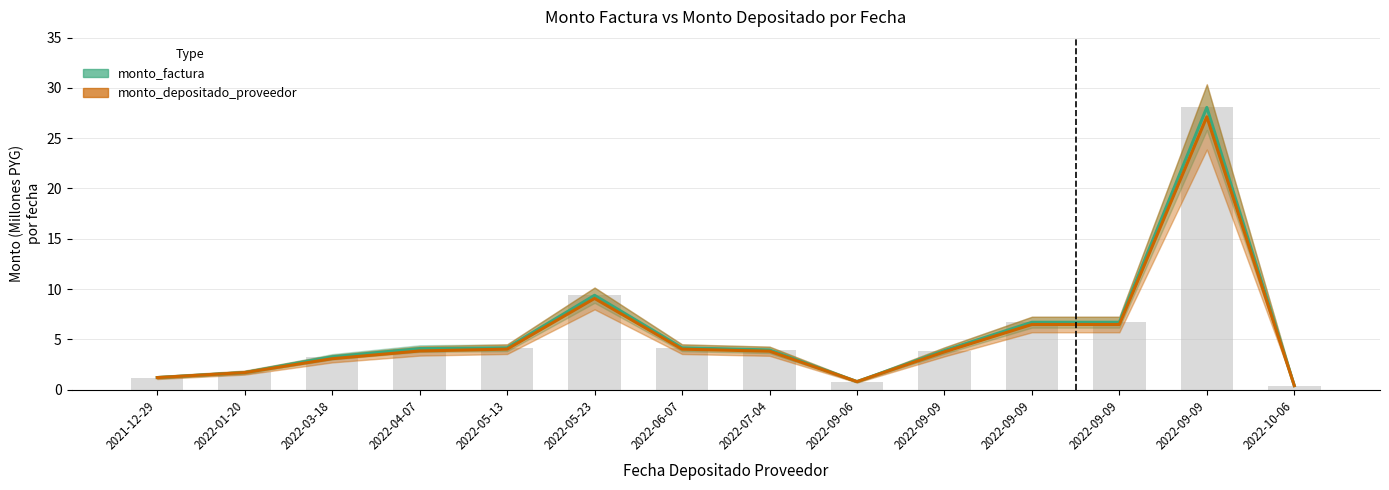

At which label does monto_factura first exceed 4?

2022-04-07